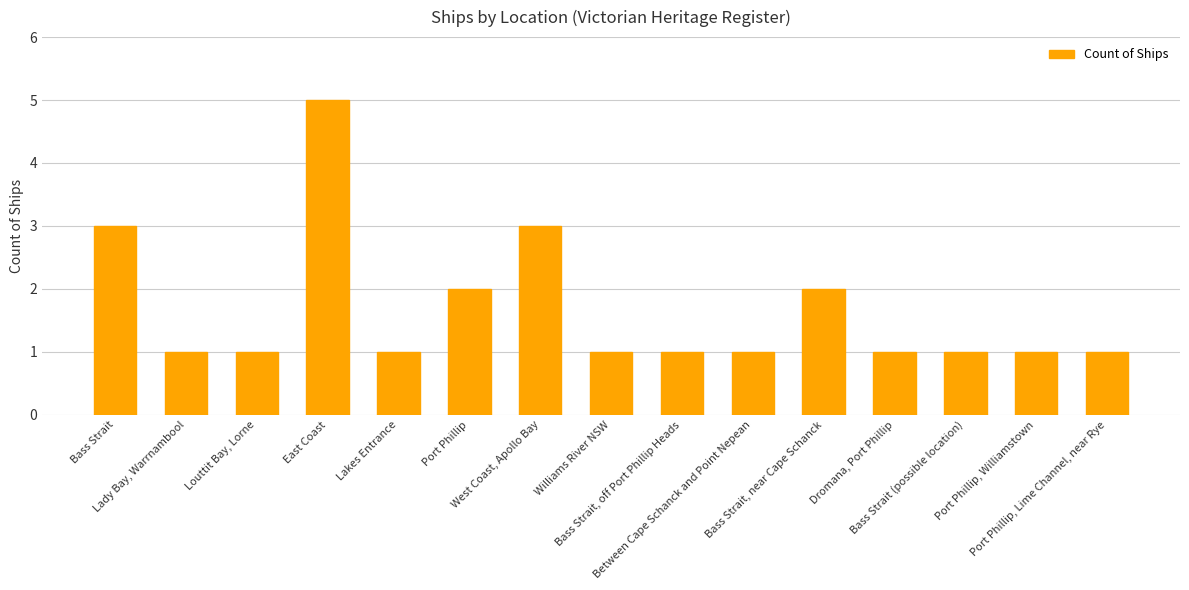

What is the approximate value at West Coast, Apollo Bay?

3